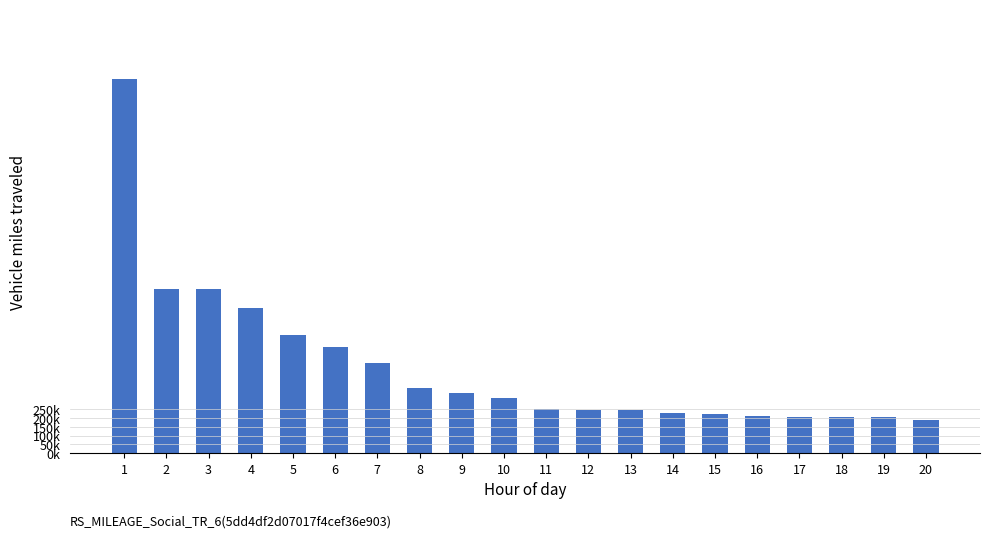

Are the bars horizontal?

No